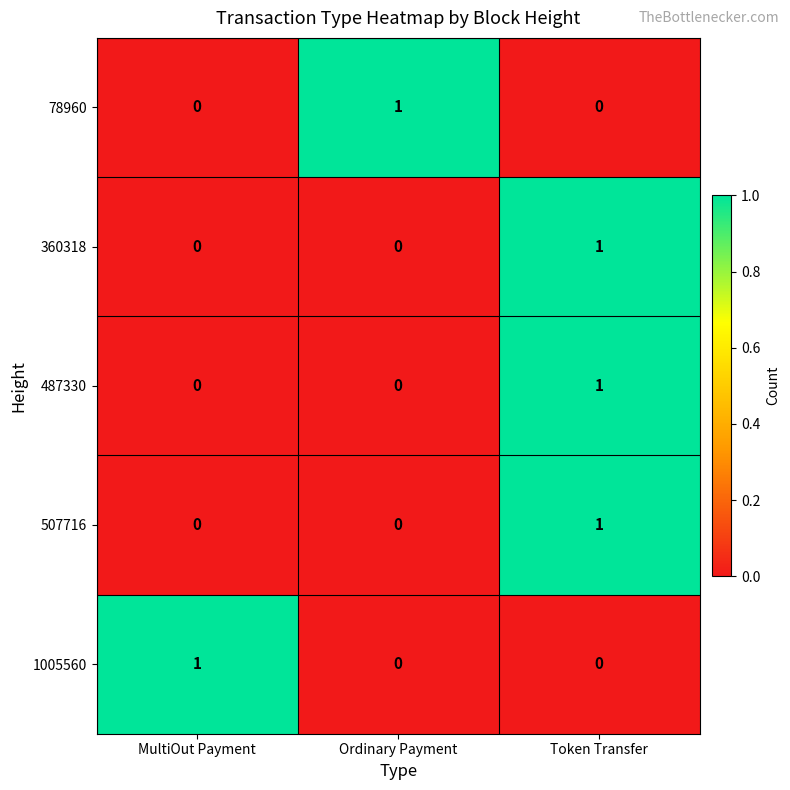

Is the value of 1005560 at Ordinary Payment greater than the value of 78960 at Ordinary Payment?

No